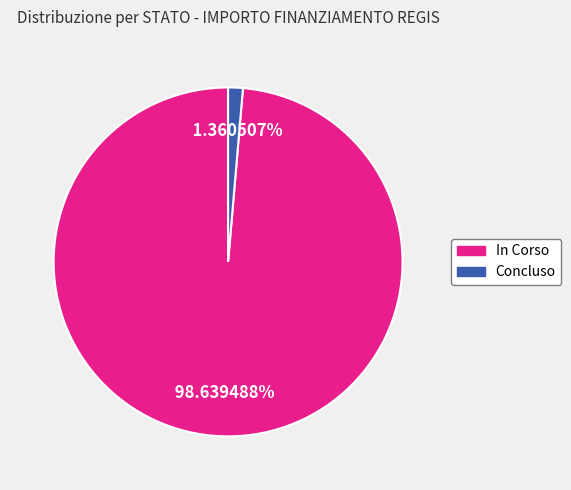

Which slice represents more than half of the pie?

In Corso